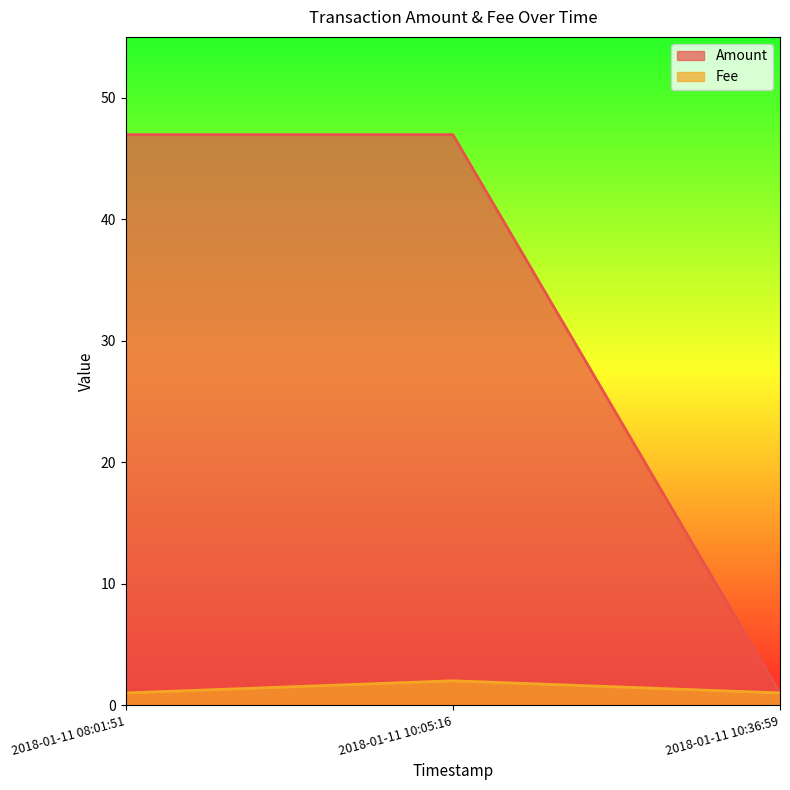

What is the label of the 3rd point from the right?

2018-01-11 08:01:51